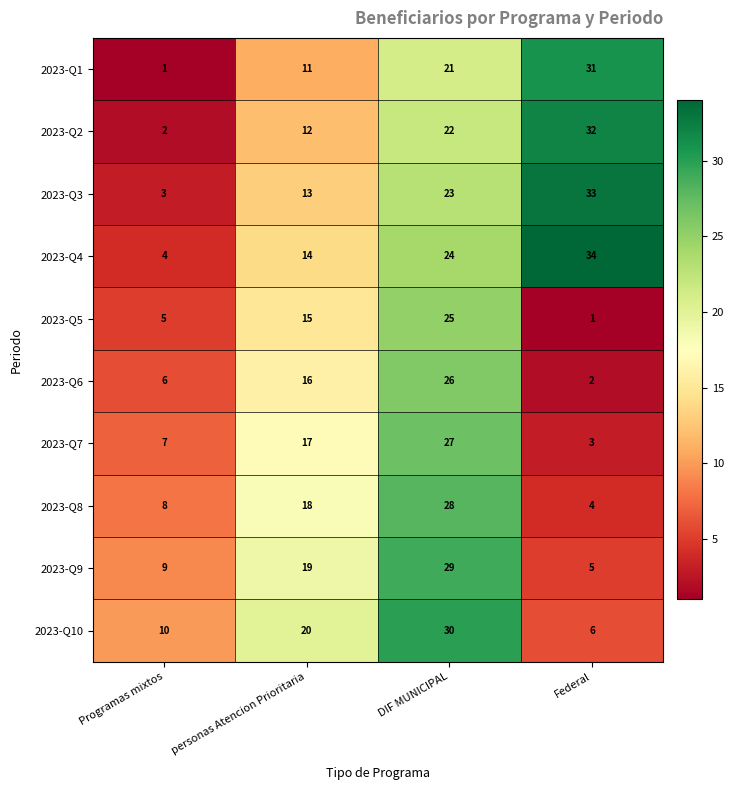

What is the difference between the maximum and minimum values in the 2023-Q6 series?

24